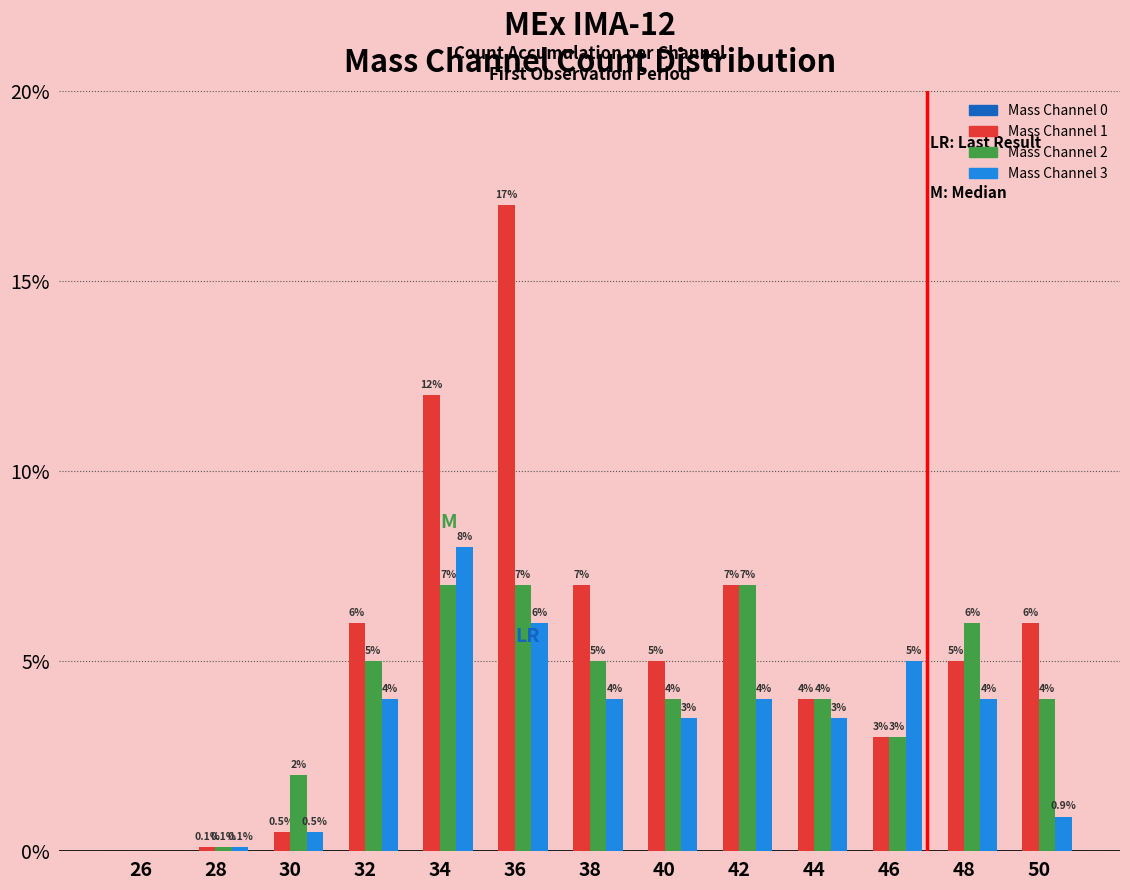

Reading right to left, extract all data points from this chart.

Mass Channel 1: 50=6.0	48=5.0	46=3.0	44=4.0	42=7.0	40=5.0	38=7.0	36=17.0	34=12.0	32=6.0	30=0.5	28=0.1	26=0.0
Mass Channel 2: 50=4.0	48=6.0	46=3.0	44=4.0	42=7.0	40=4.0	38=5.0	36=7.0	34=7.0	32=5.0	30=2.0	28=0.1	26=0.0
Mass Channel 3: 50=0.9	48=4.0	46=5.0	44=3.5	42=4.0	40=3.5	38=4.0	36=6.0	34=8.0	32=4.0	30=0.5	28=0.1	26=0.0